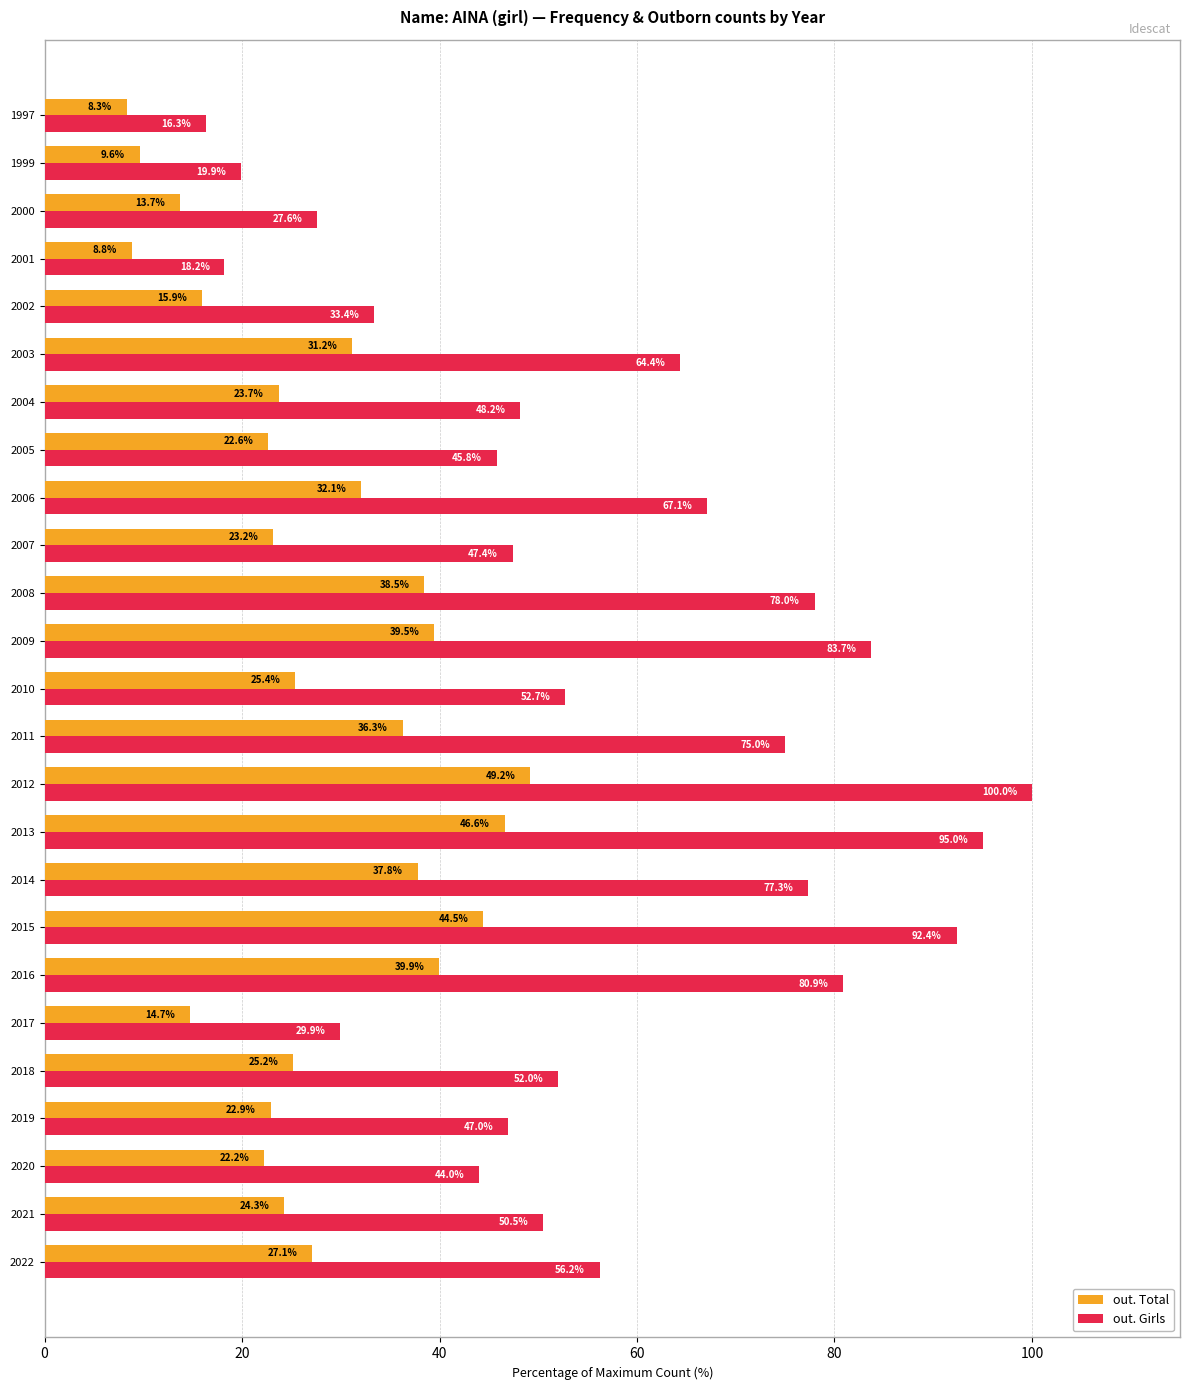

What is the difference between the highest and lowest values at 2008?

39.5